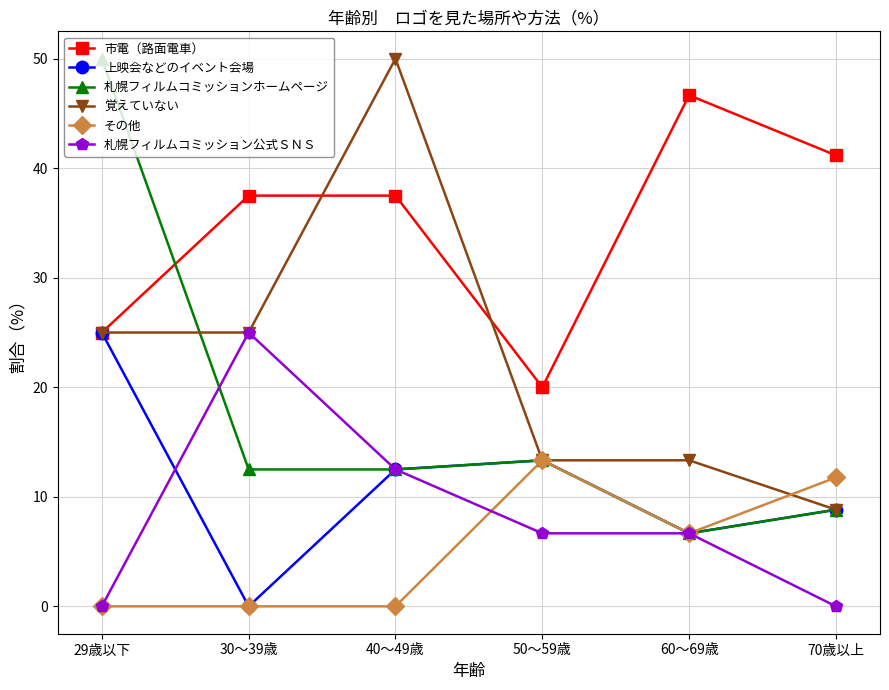

True or false: その他 has more than 0 interior local peaks.

True